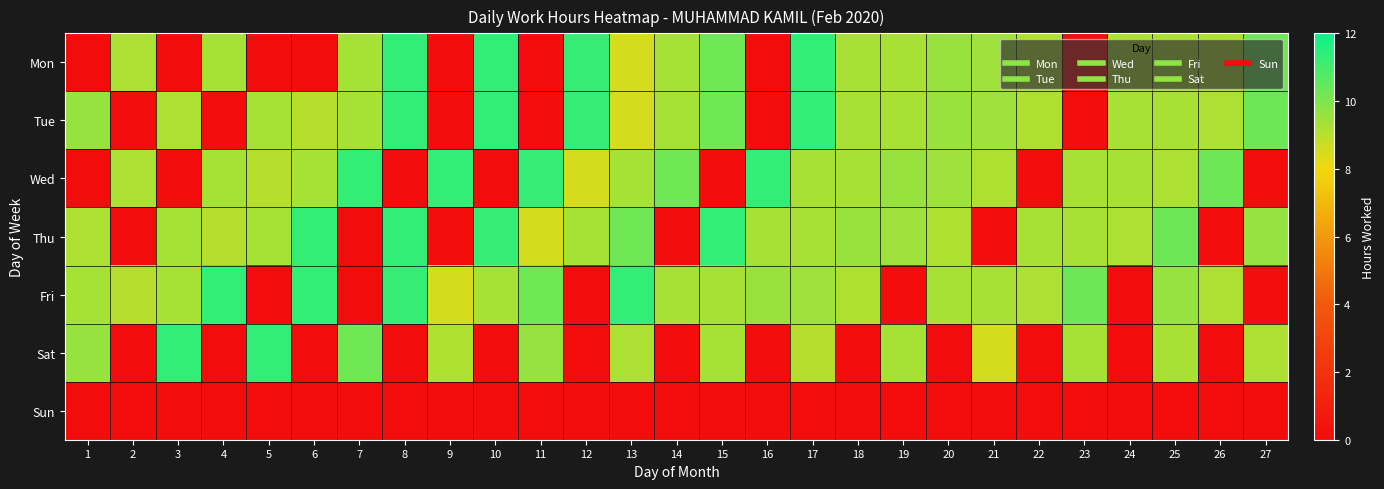

Count the number of data series in this chart.

7